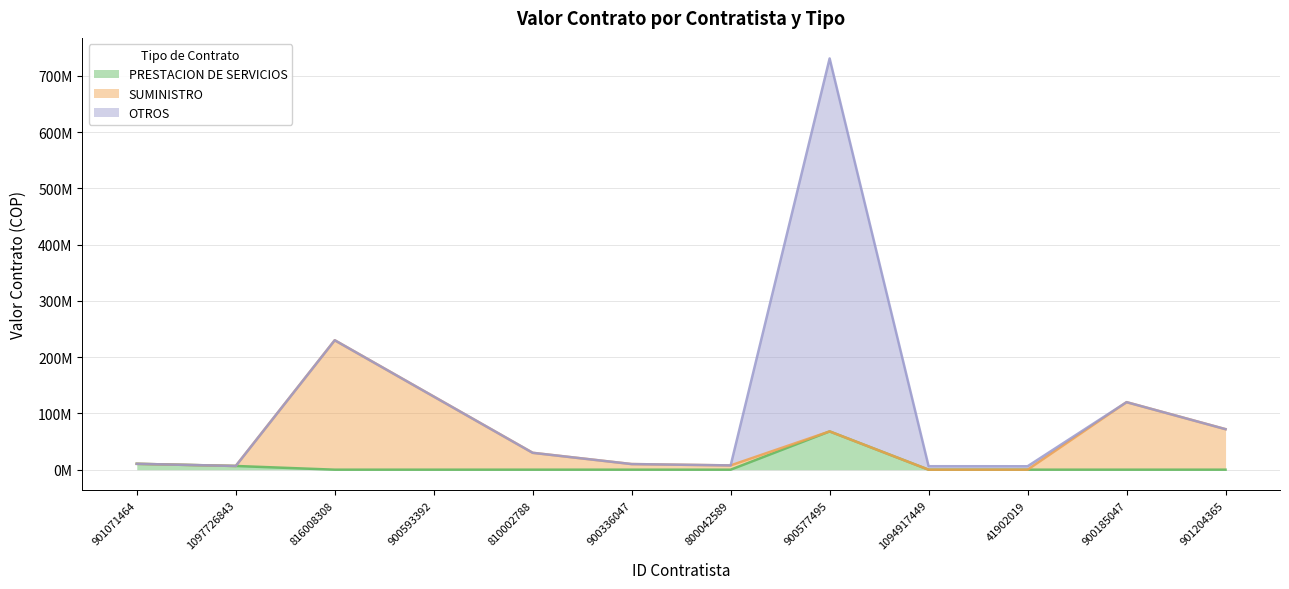

Between 41902019 and 900185047, which is larger?

41902019